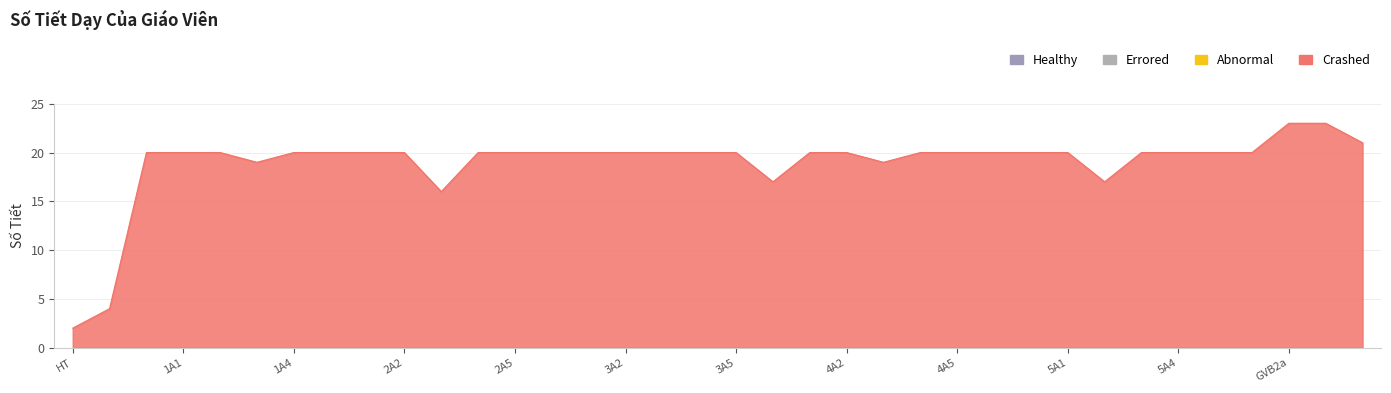

What is the greatest value displayed?

23